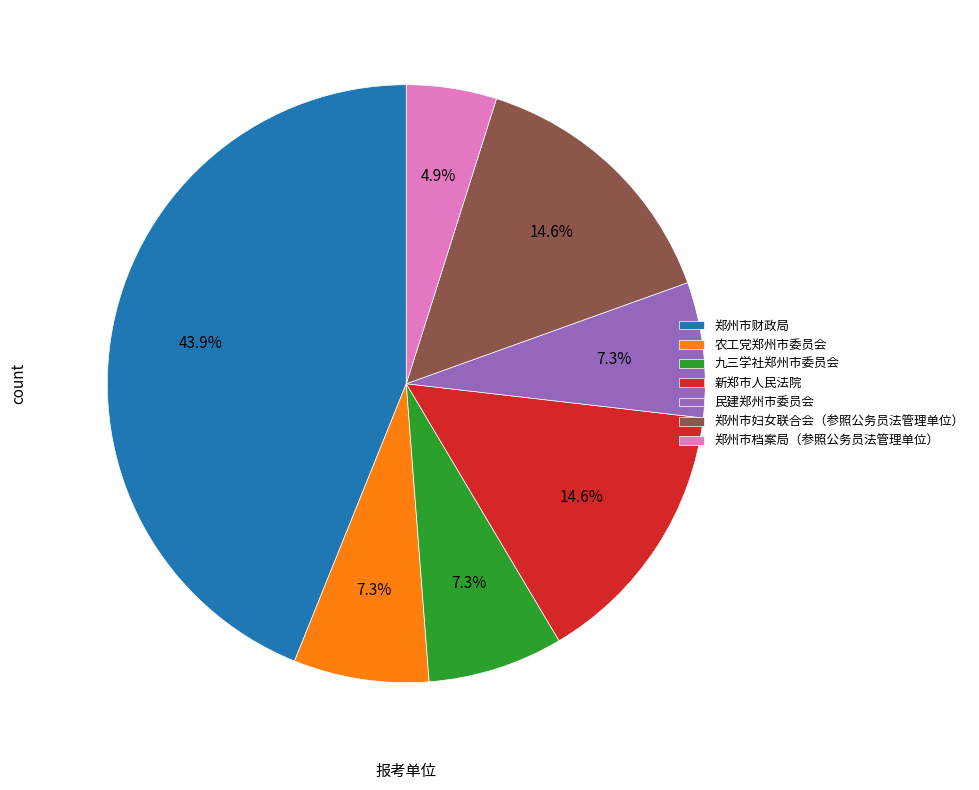

How many segments does this pie chart have?

7